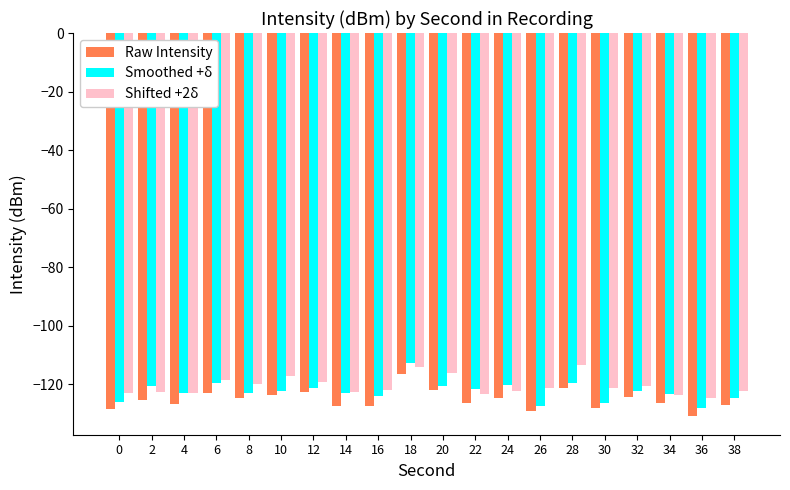

The value of Smoothed +δ at 2 is -120.6. True or false?

True